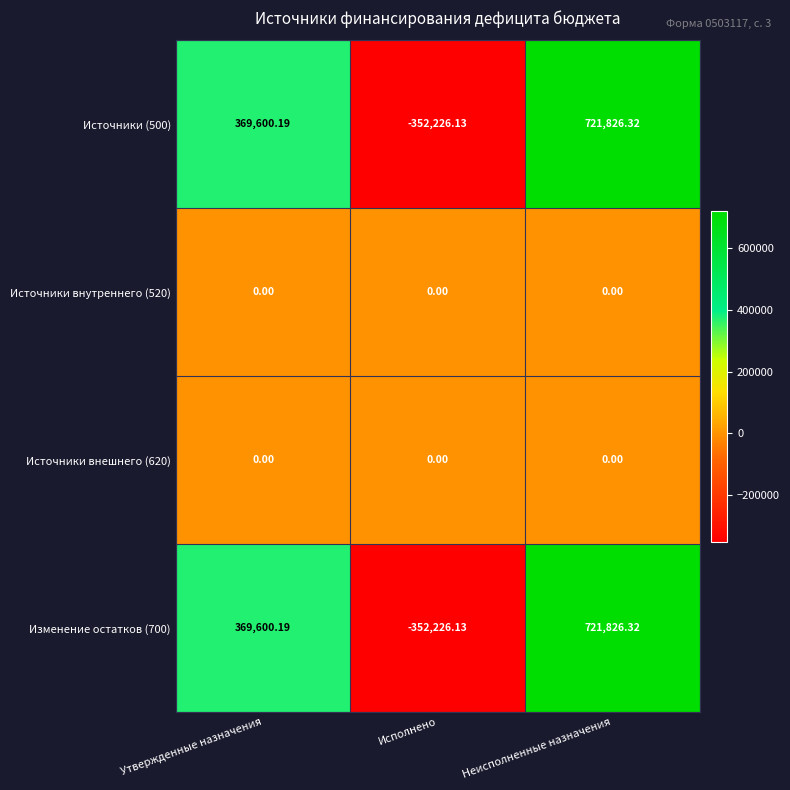

Which category has the lowest value in the Источники (500) series?

Исполнено